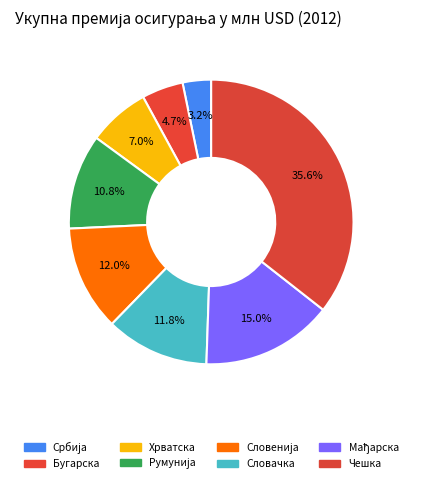

How many segments does this pie chart have?

8